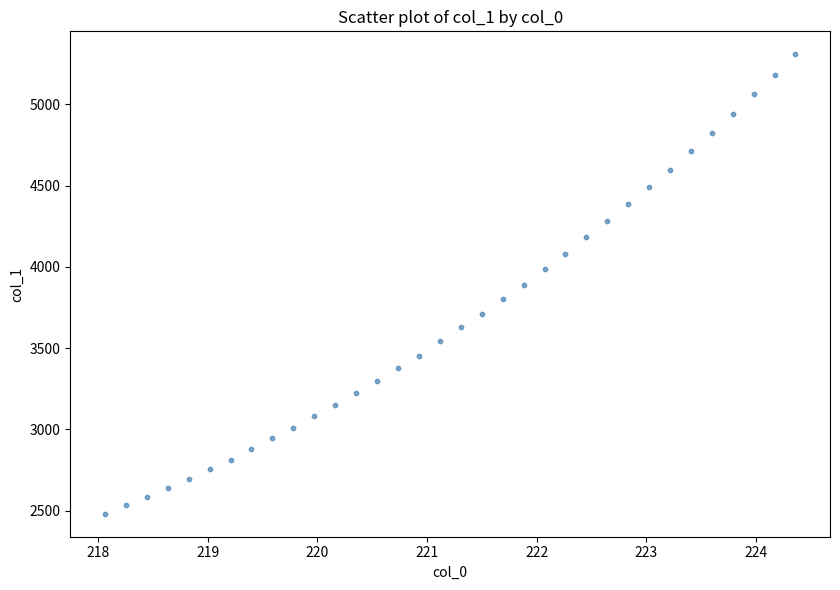

What is the range of X values (max minus min)?

6.3